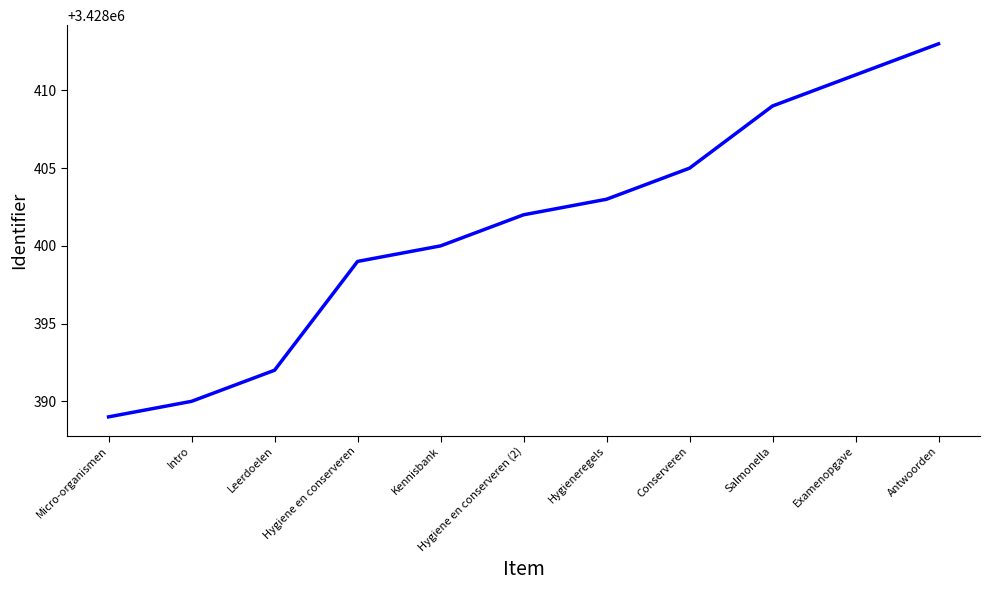

What is the change in value from Micro-organismen to Kennisbank?

+11